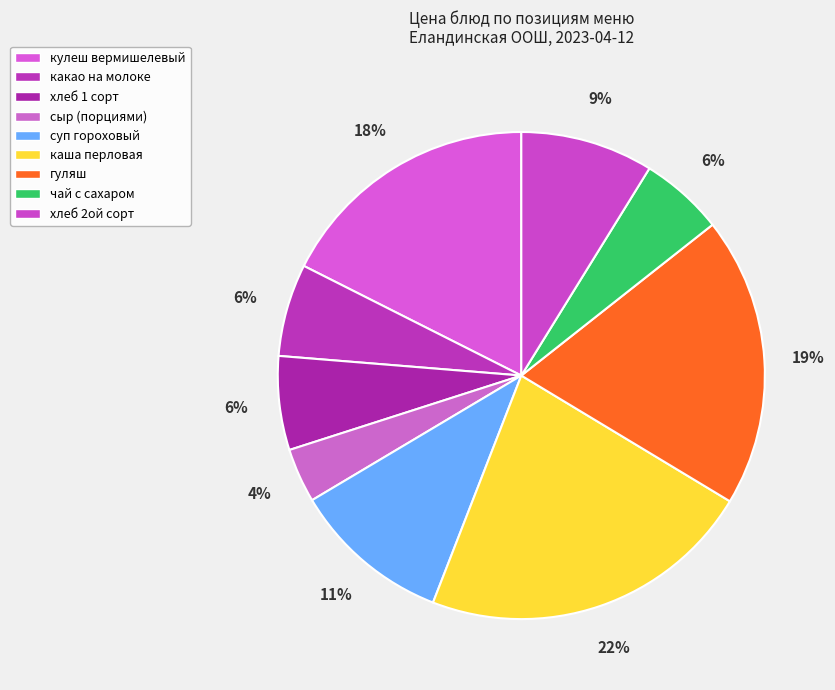

Count the number of slices in the pie.

9